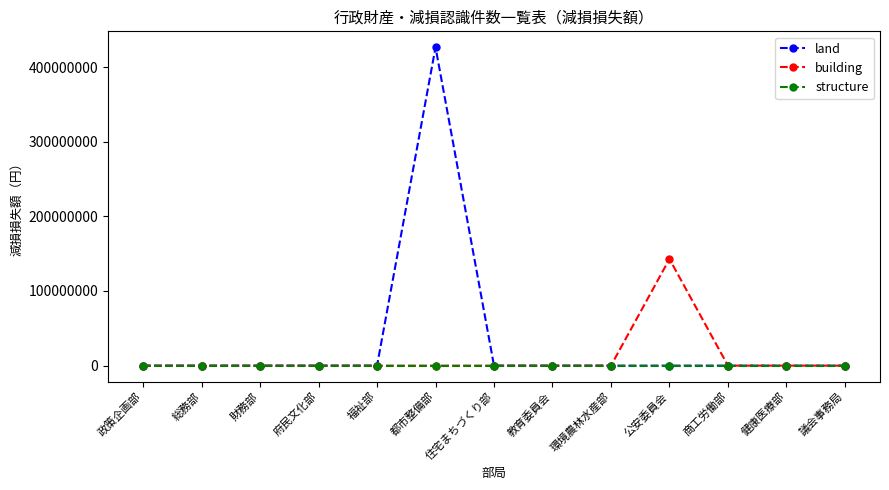

What is the spread (max minus min) of values at 公安委員会?

142867821